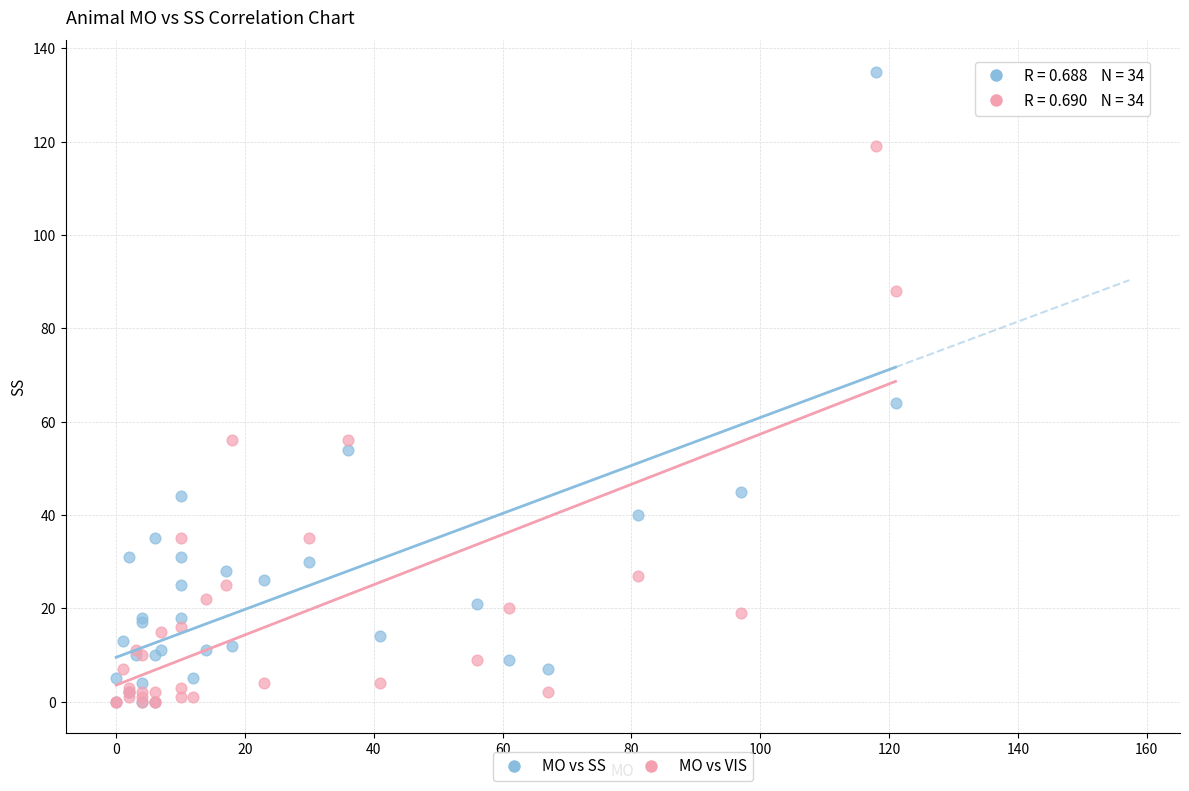

In the MO vs SS series, what Y value is closest to 67?

64